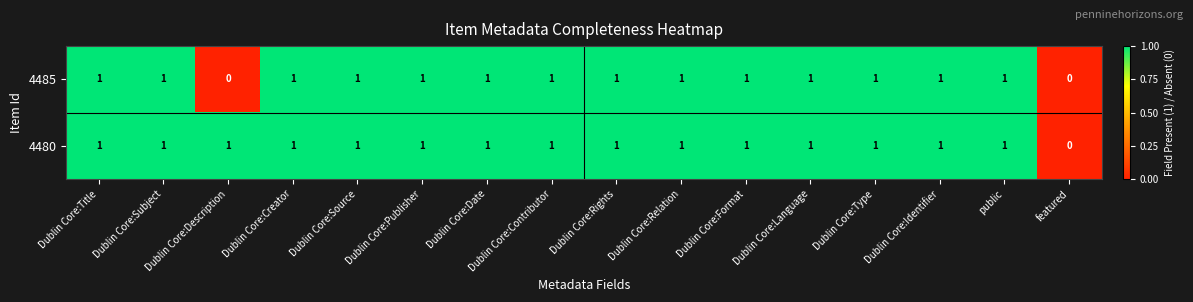

Which series has the largest total across all categories?

4480